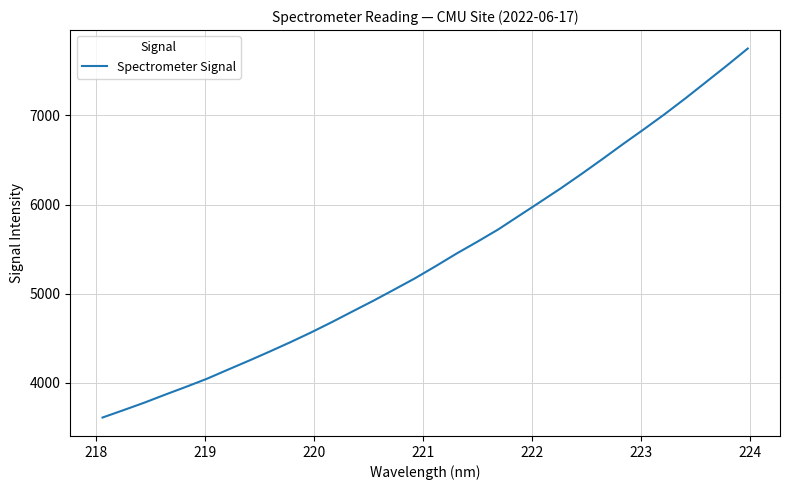

What is the minimum value shown in the chart?

3611.8